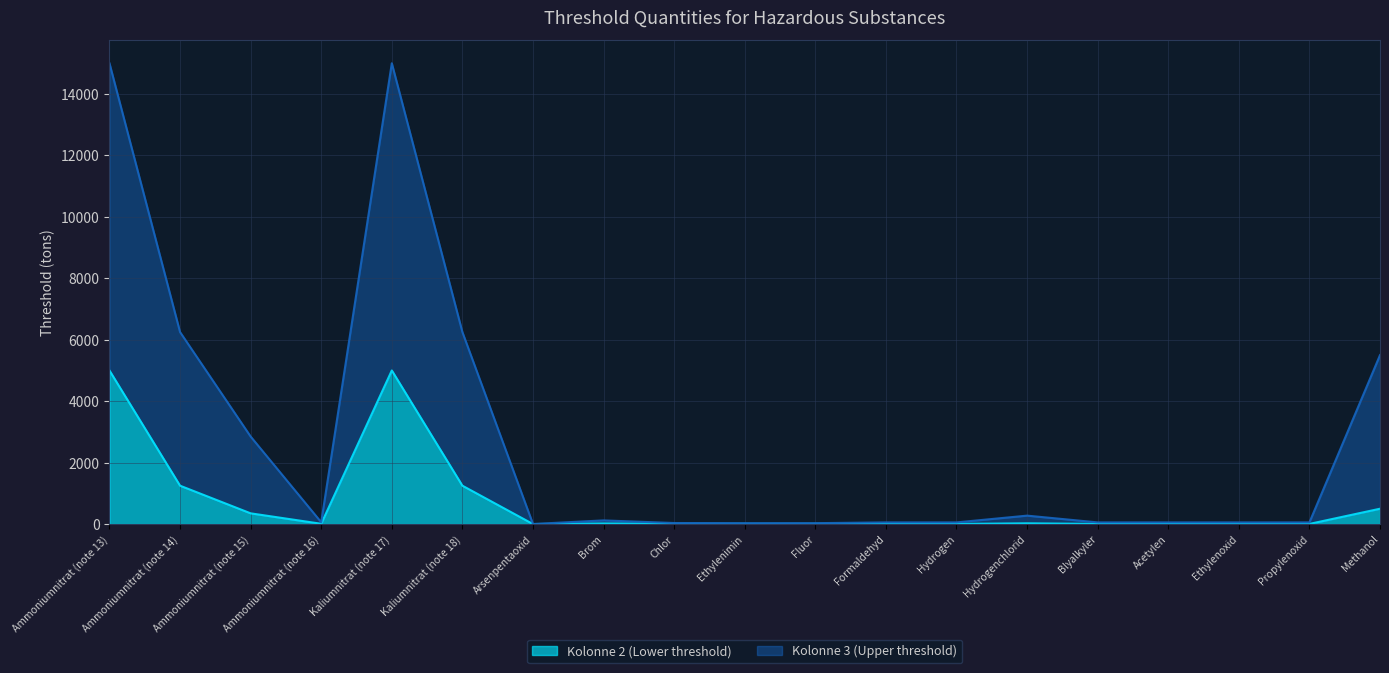

How many lines are shown in the chart?

2